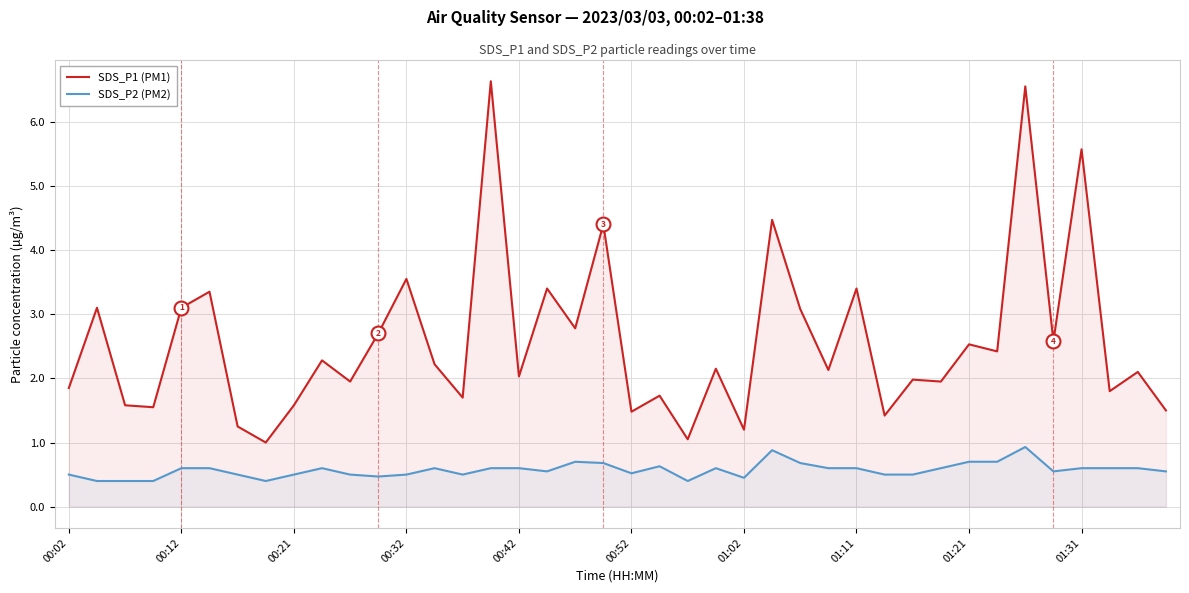

What is the difference between the second highest and minimum values in the SDS_P1 (PM1) series?

5.5